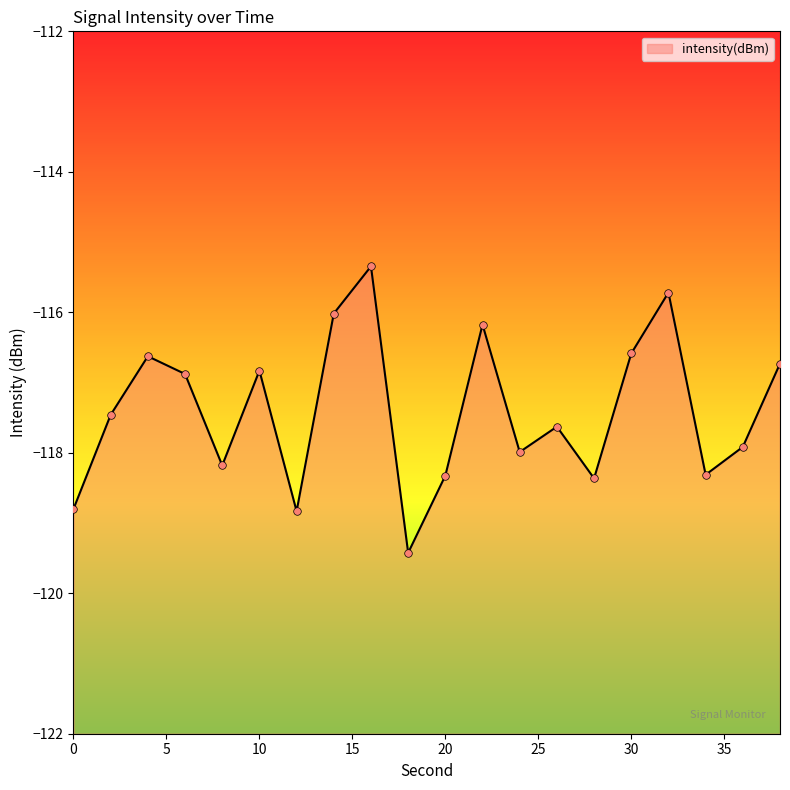

Which has a higher value, 14 or 30?

14